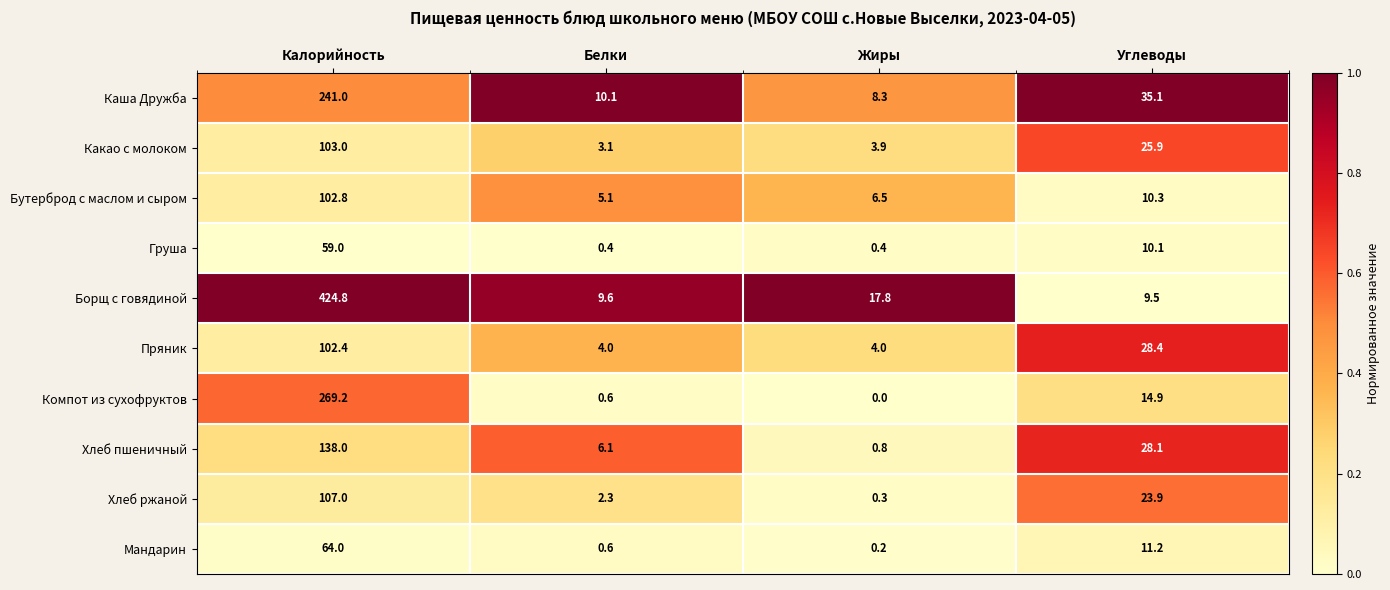

What is the spread (max minus min) of values at Калорийность?

365.8